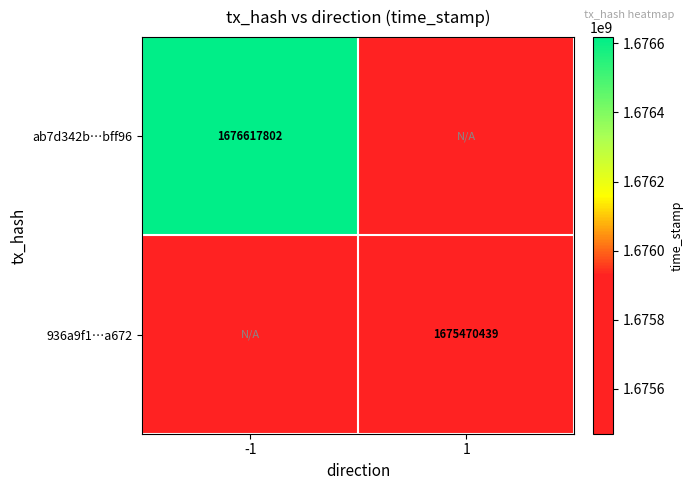

True or false: 936a9f1…a672 has a value of 487037661 at 1.

False